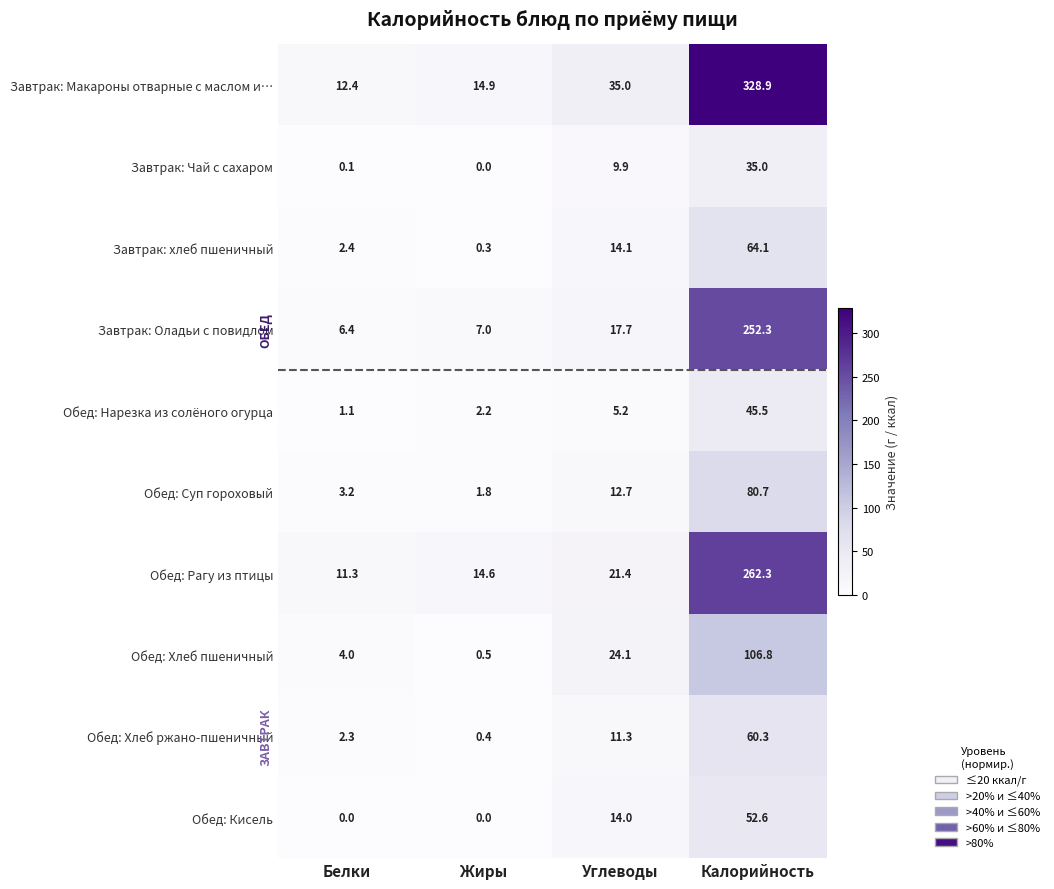

At how many categories does at least one series exceed 137?

1